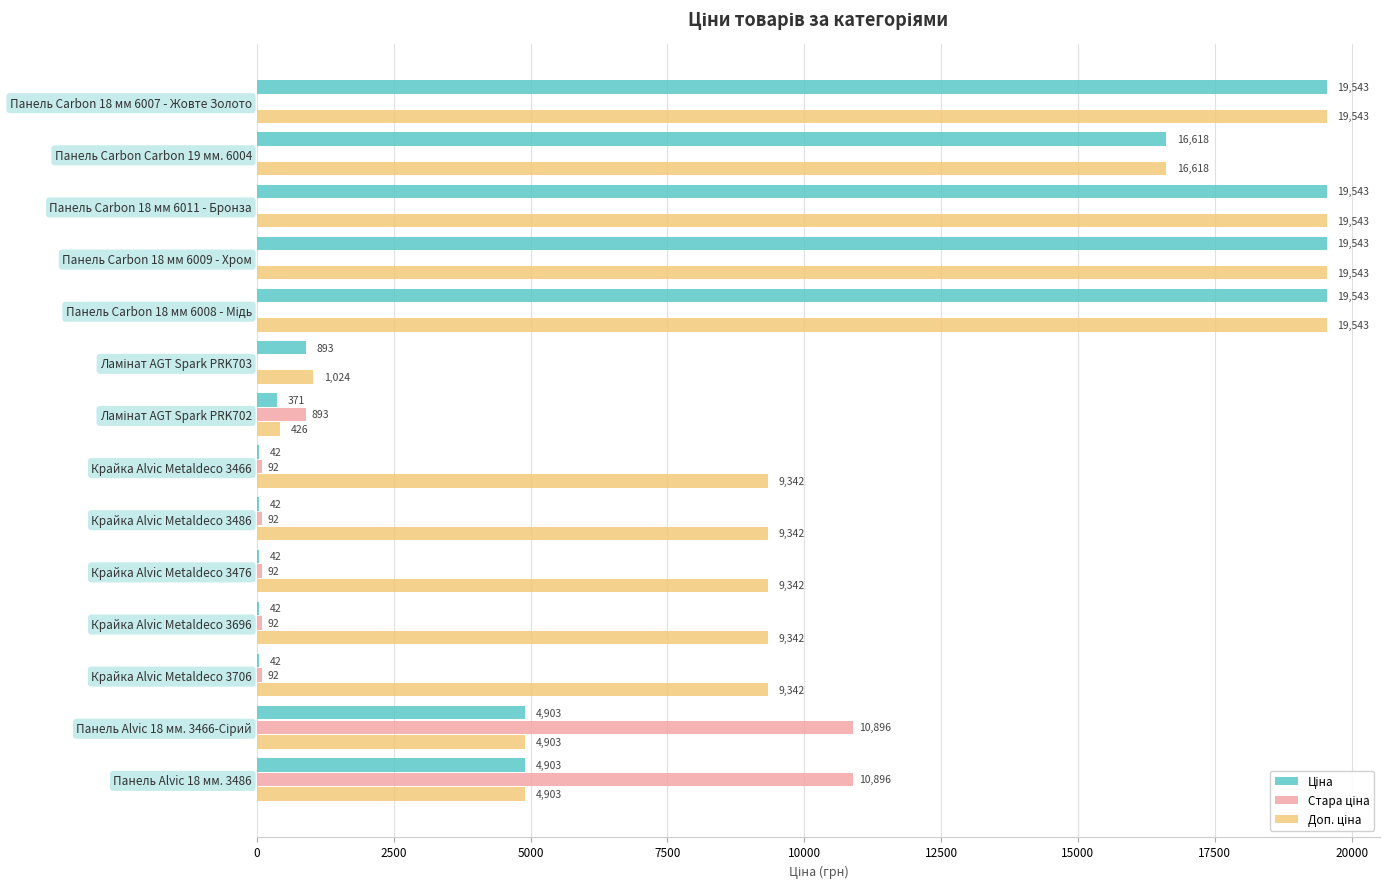

What is the greatest value displayed?

19542.7